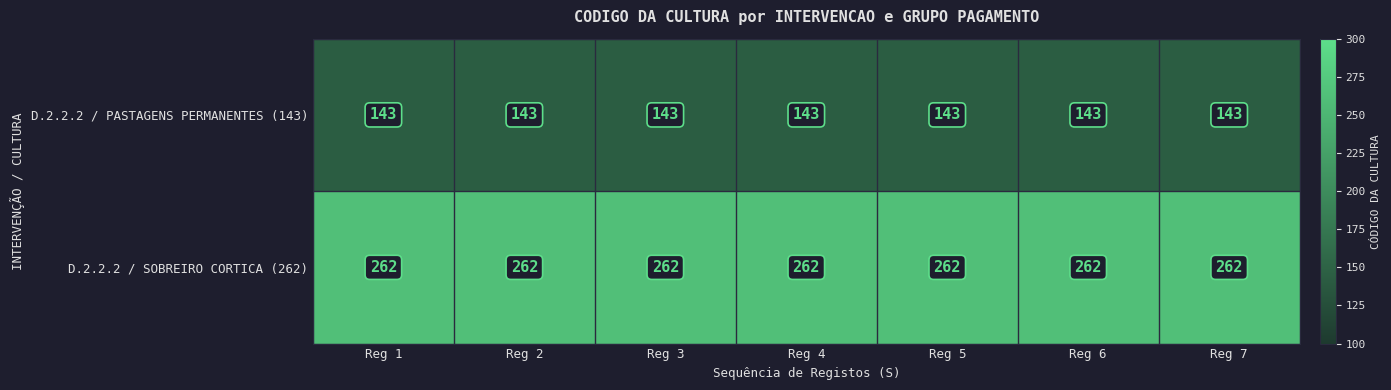

What is the minimum value shown in the chart?

143